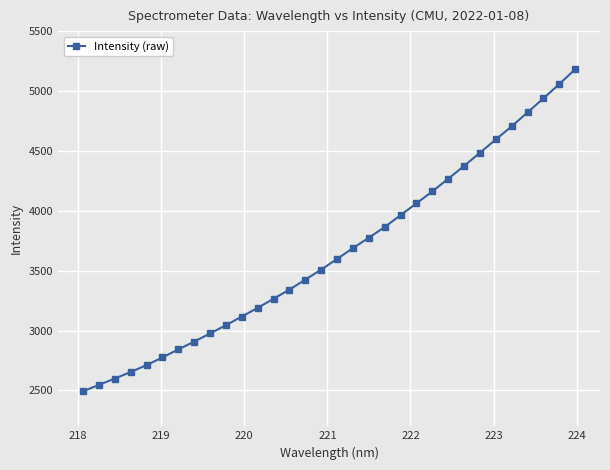

What is the greatest value displayed?

5180.8